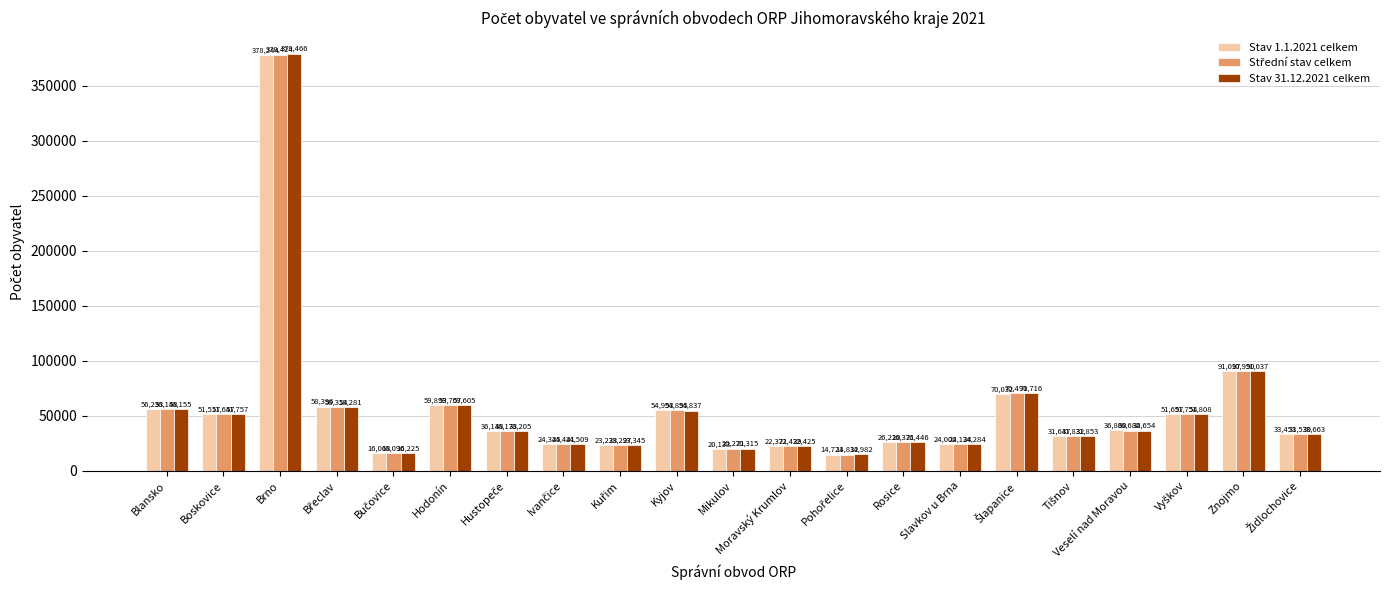

Where is Stav 1.1.2021 celkem nearest to the value 196482?

Znojmo